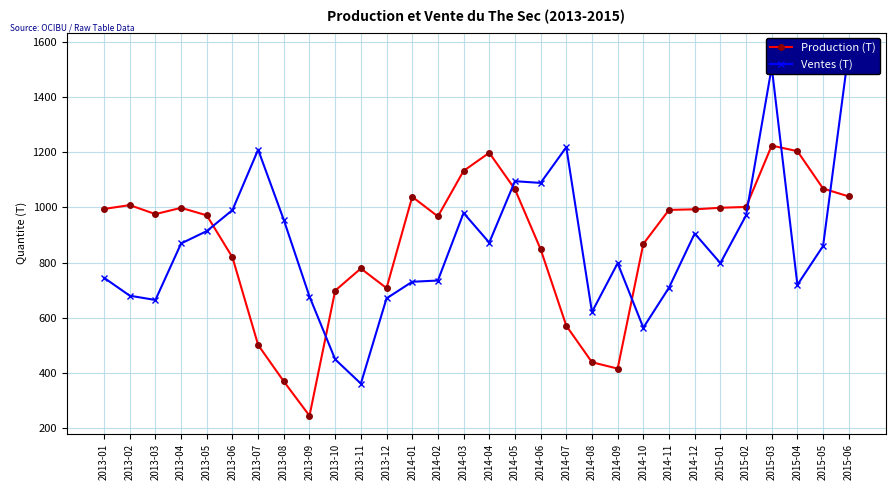

What is the spread (max minus min) of values at 2013-07?

706.9